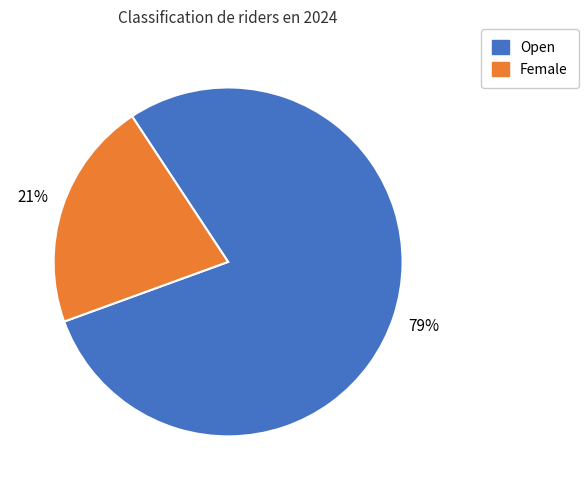

Combined, do Female and Open account for over 50%?

Yes